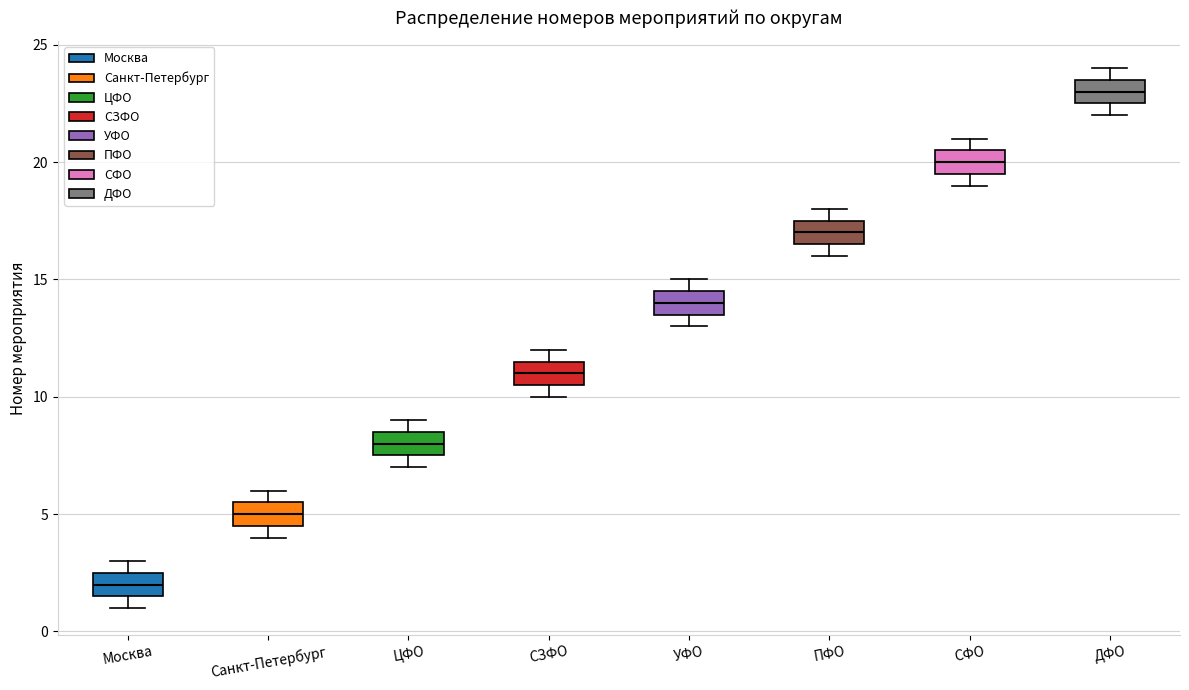

Where is the upper edge of the box for Москва on the y-axis? The values are not printed on the chart, so give them approximately, as read against the axis.

2.5